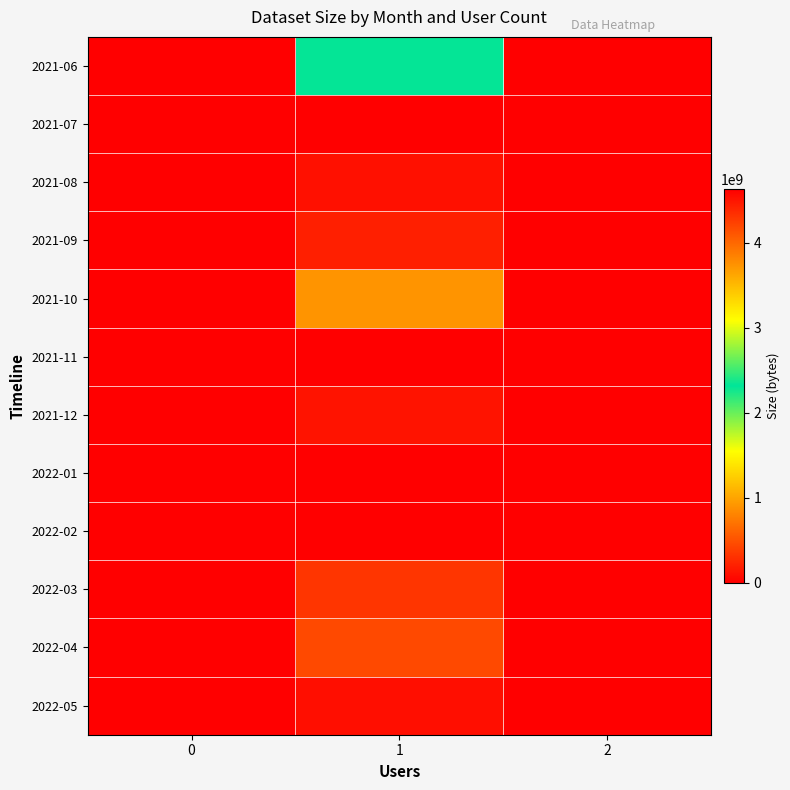

At how many categories does at least one series exceed 2113173684?

2